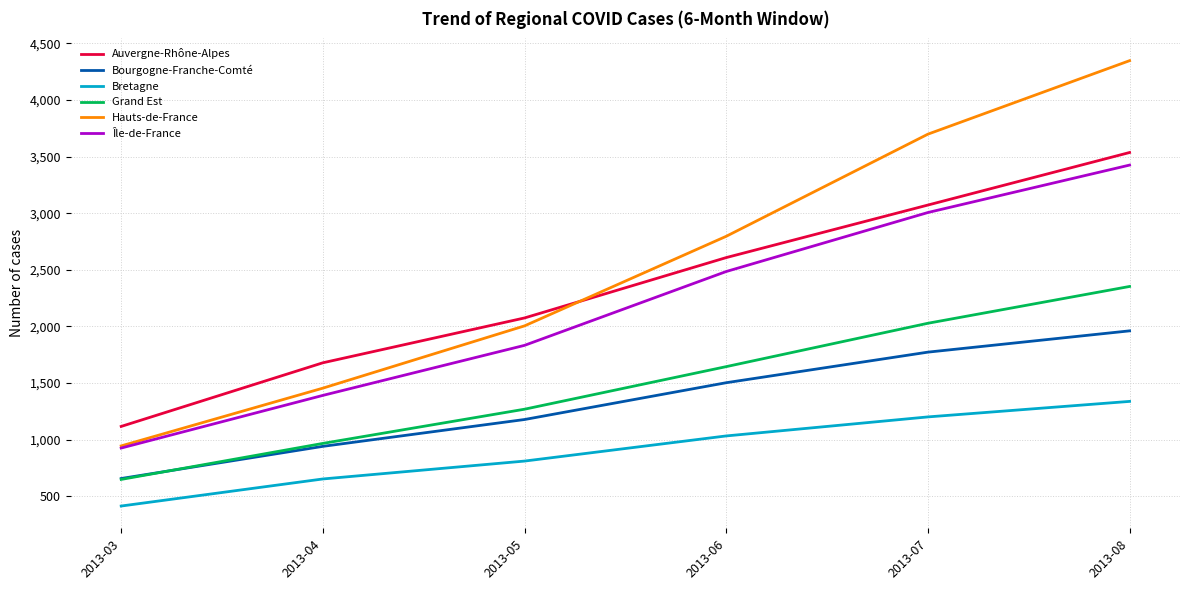

Is it true that Hauts-de-France equals 6850 at 2013-08?

False